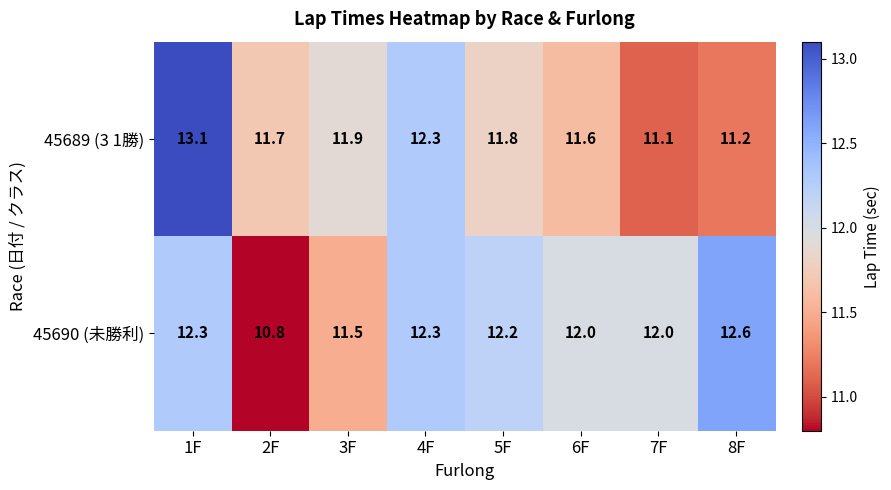

What is the spread (max minus min) of values at 3F?

0.4